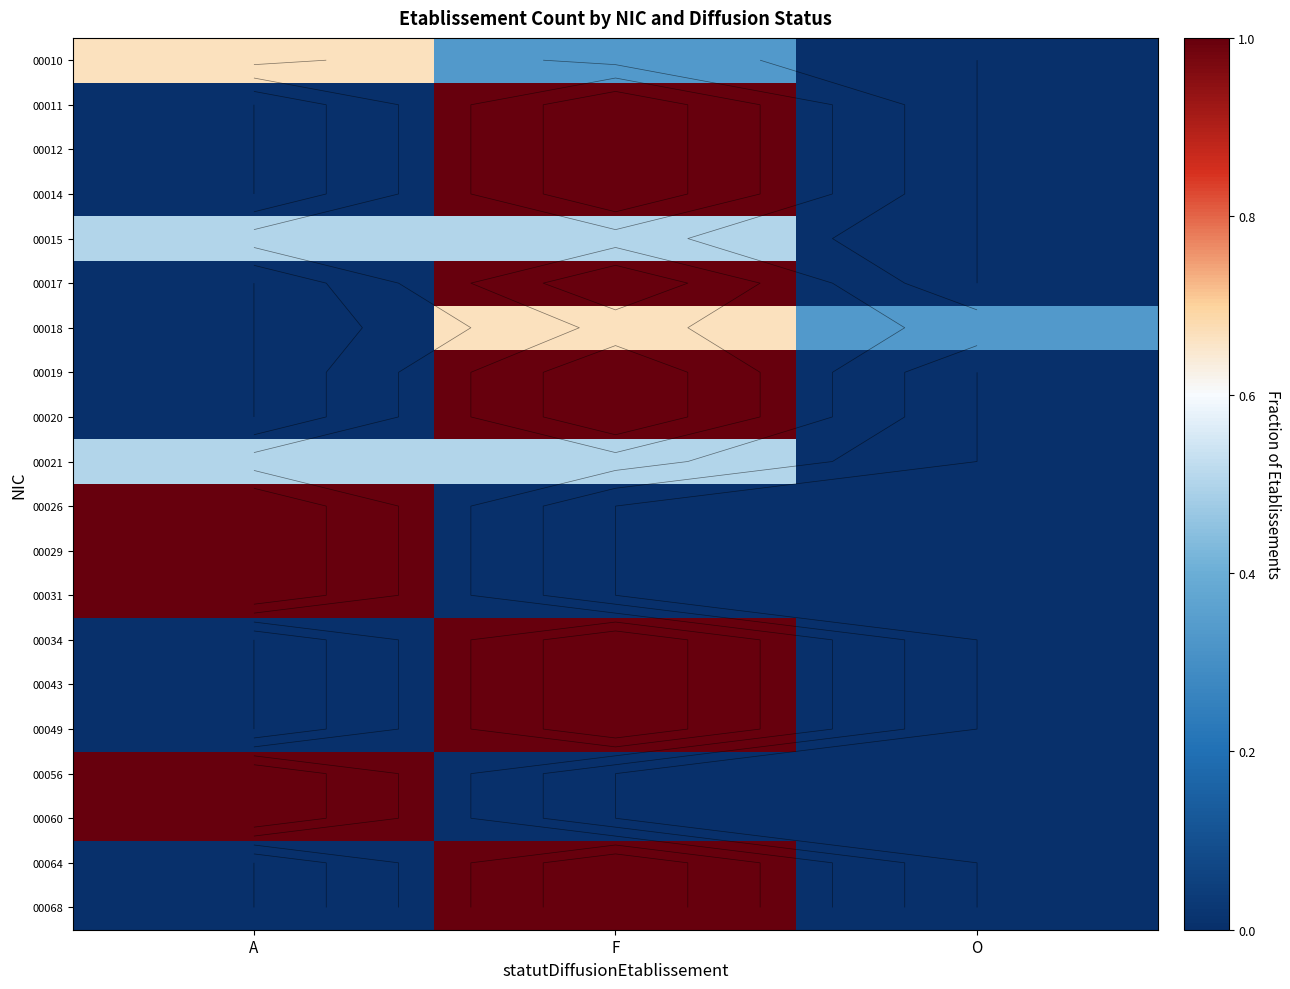

At which category does the chart reach its minimum across all series?

O